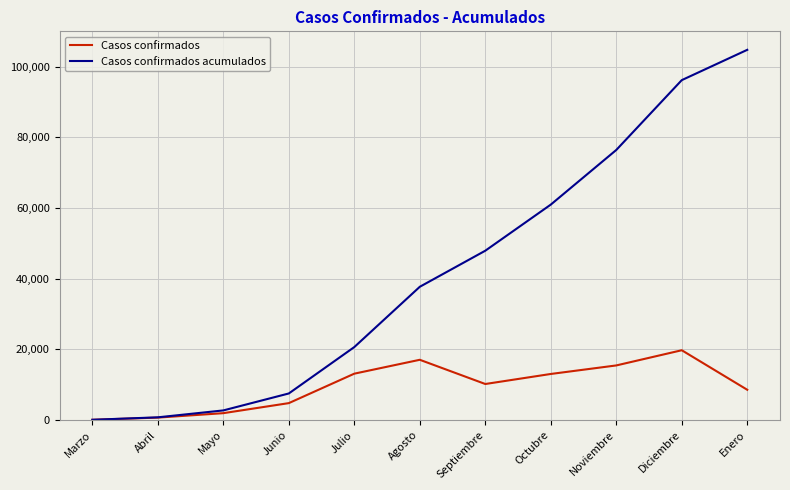

Which category has the highest value across all series?

Enero